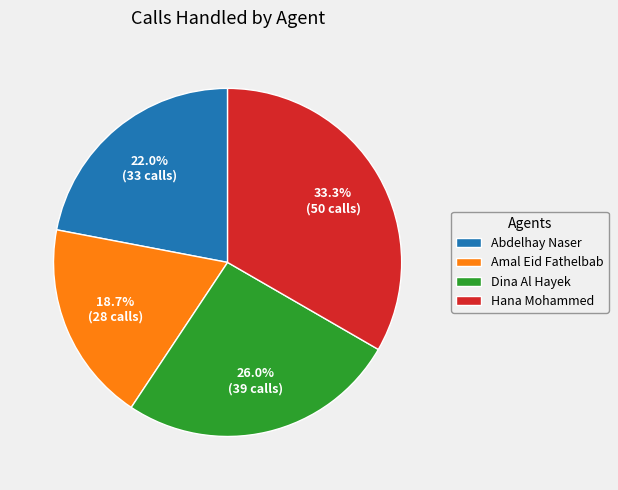

Is Amal Eid Fathelbab the majority of the pie?

No